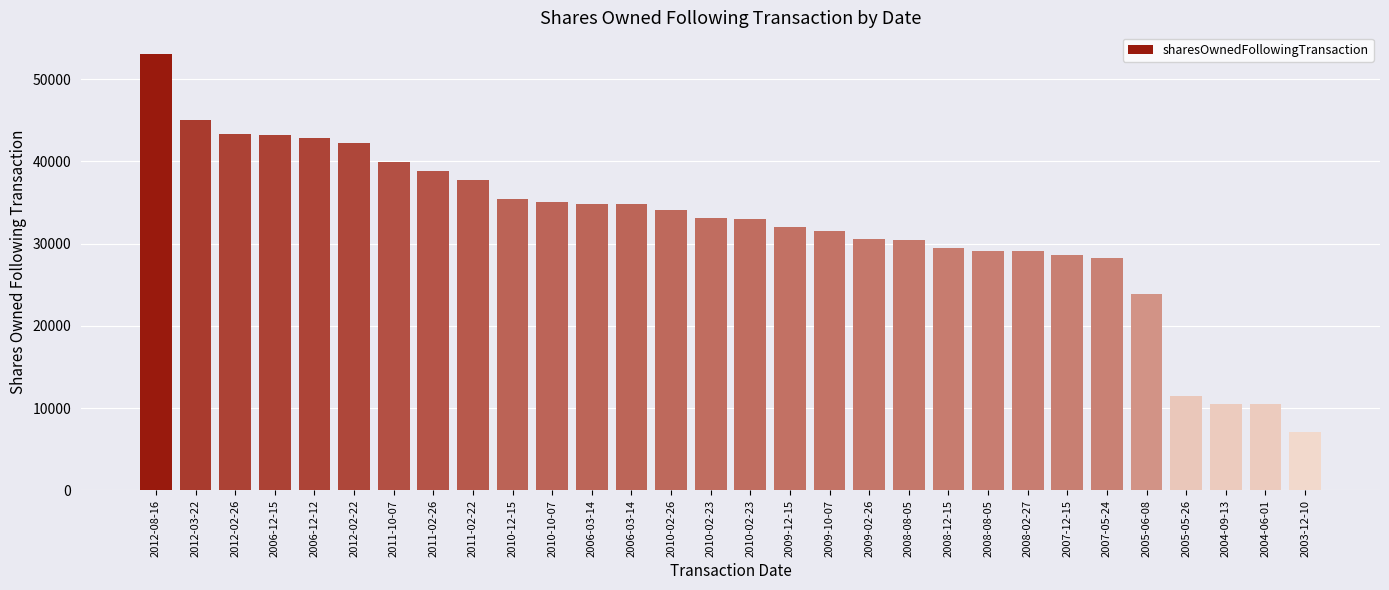

Where does the data first go above 33100?

2012-08-16